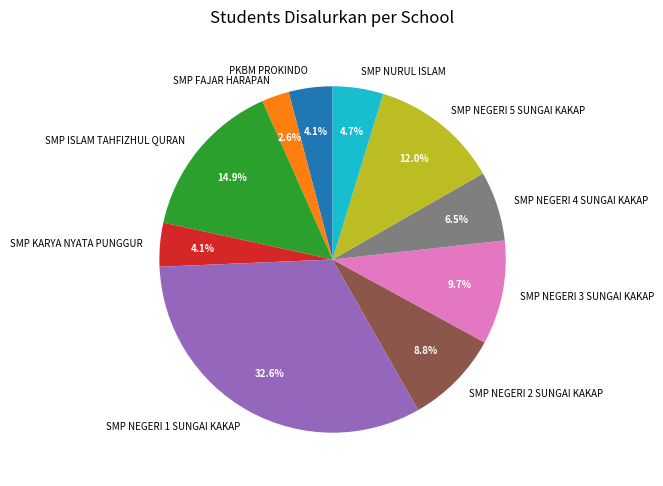

Which category has the smallest portion of the pie?

SMP FAJAR HARAPAN